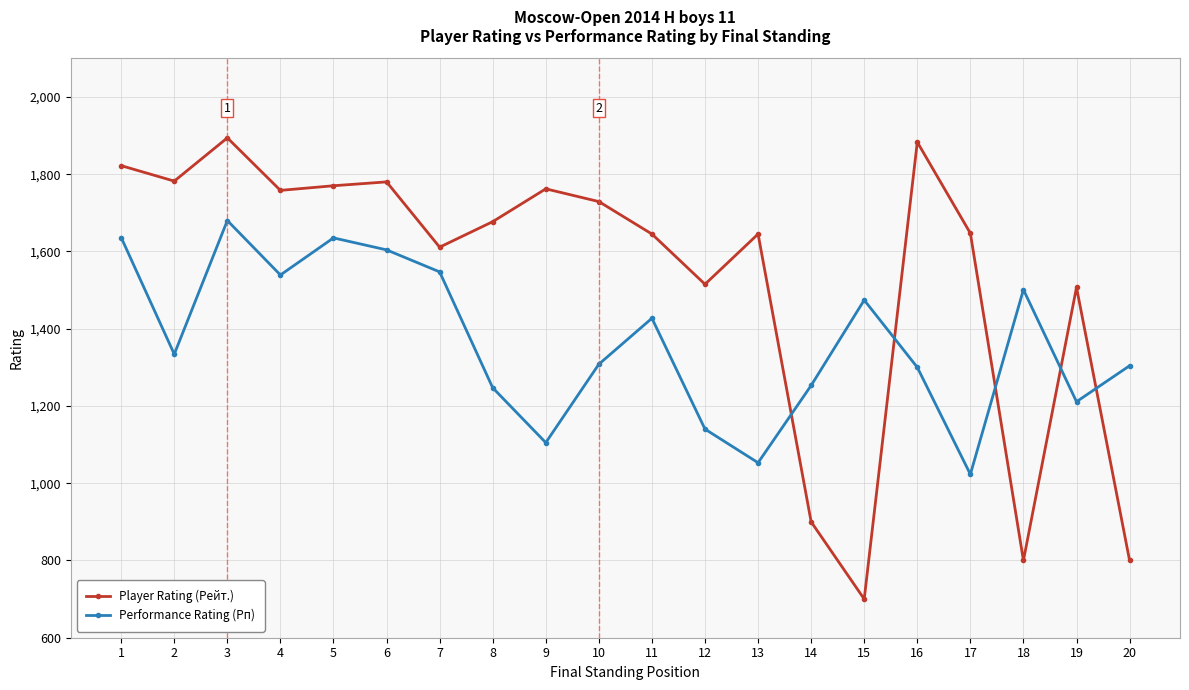

True or false: Performance Rating (Рп) and Player Rating (Рейт.) cross at least once.

True